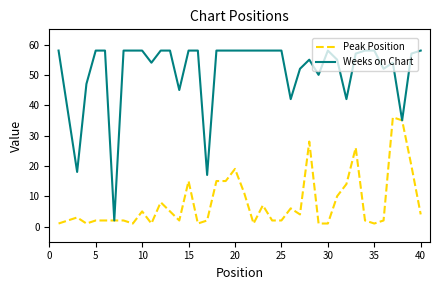

Which series has the largest total across all categories?

Weeks on Chart